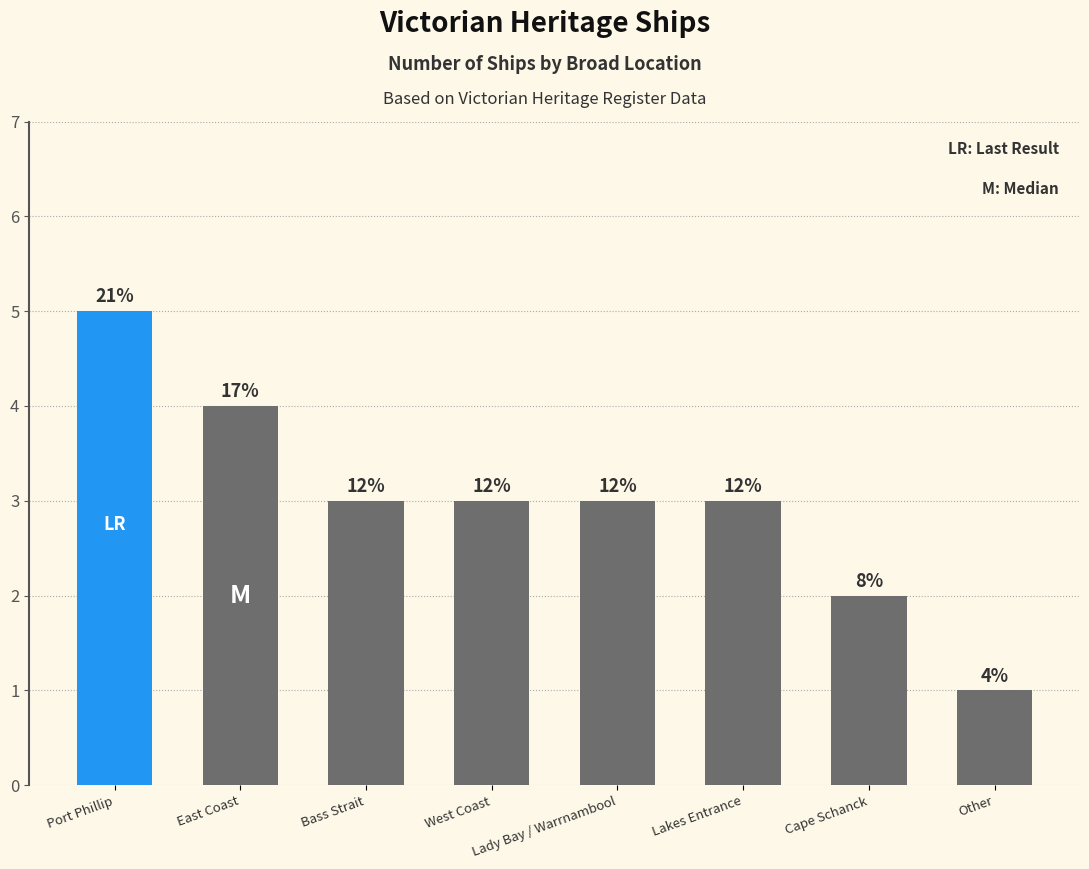

Is it true that the value at Cape Schanck is 2?

True